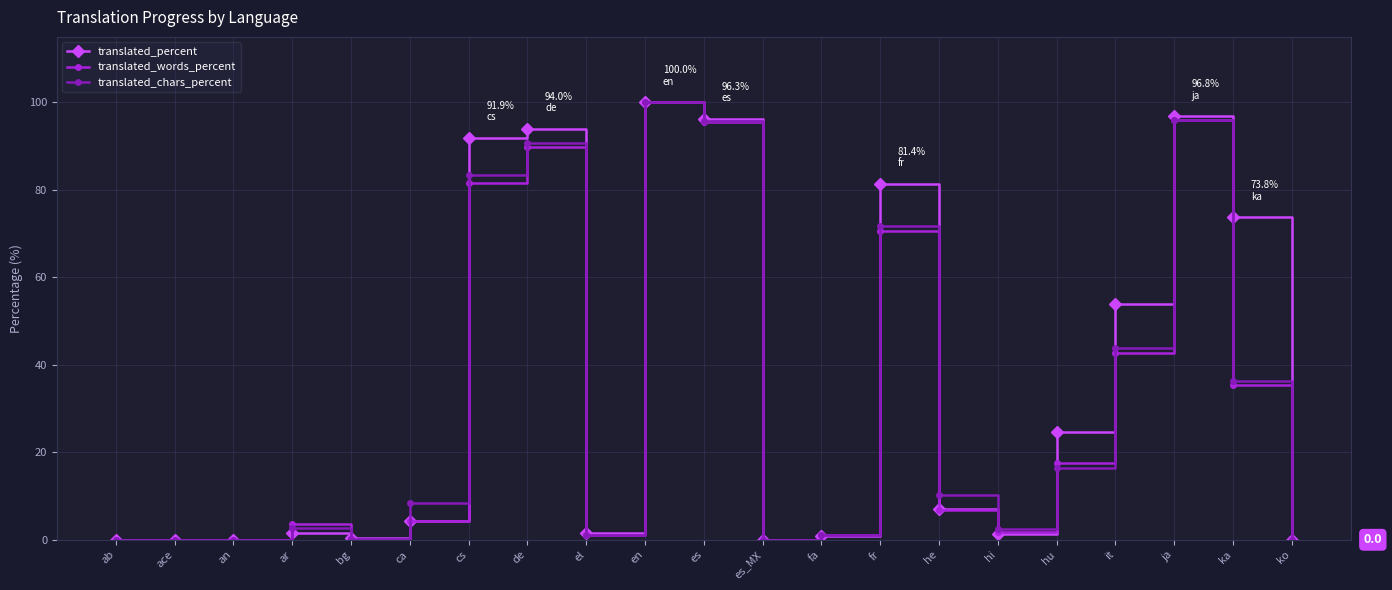

At which category is the sum across all series the highest?

en